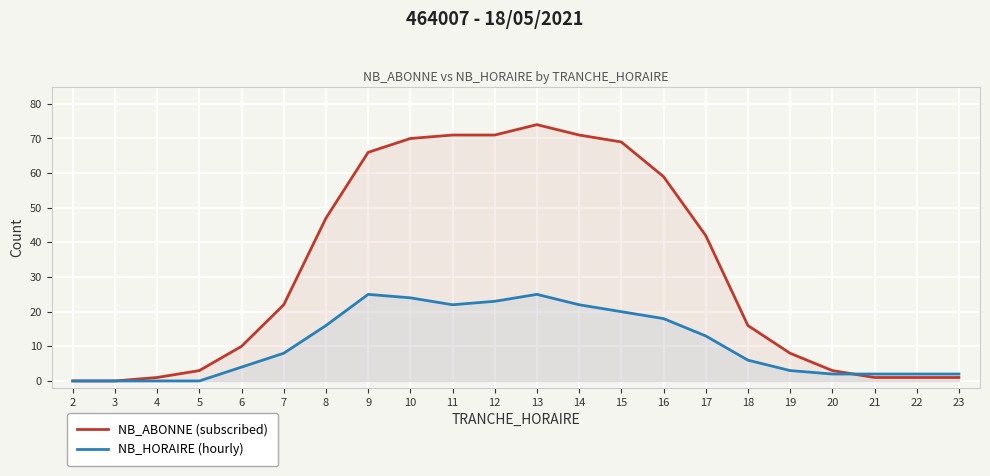

The value of NB_ABONNE (subscribed) at 14 is 71. True or false?

True